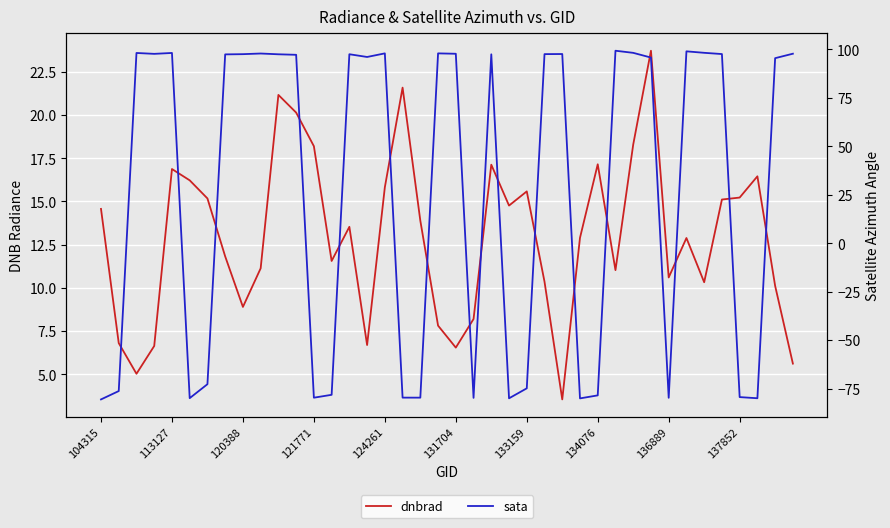

How many intersections are there between dnbrad and sata?

17